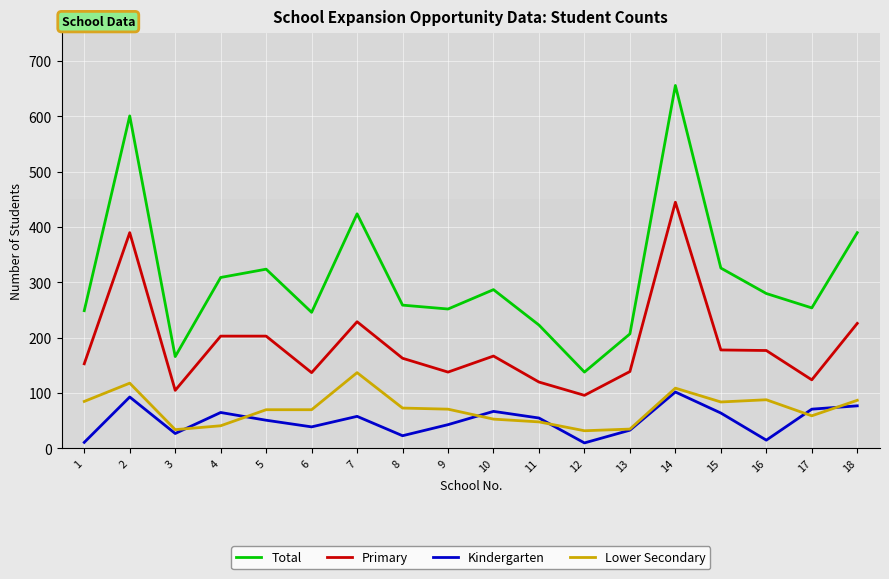

Rank the series at 16 from lowest to highest value.

Kindergarten, Lower Secondary, Primary, Total